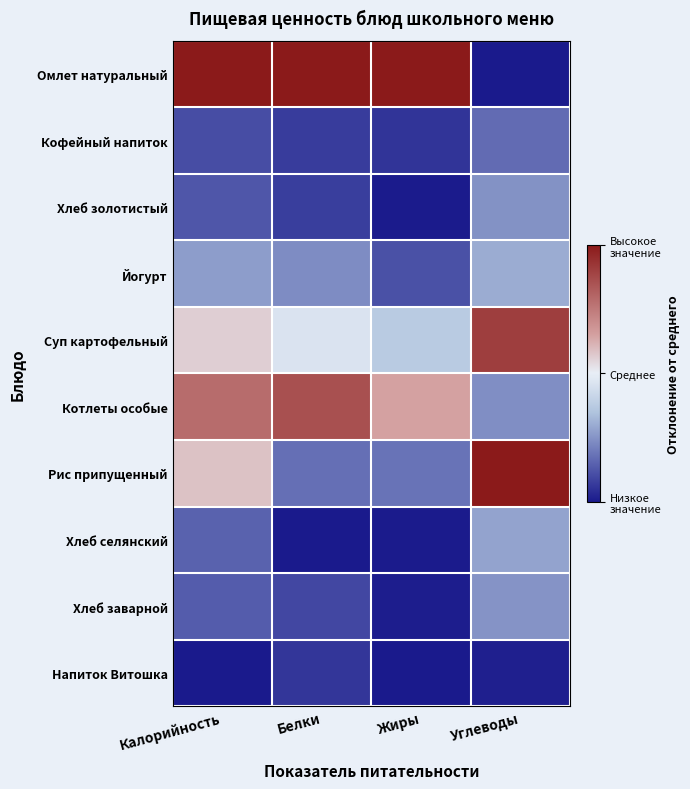

Reading left to right, what are all the values shown in this chart?

Омлет натуральный: Калорийность=1.0	Белки=1.0	Жиры=1.0	Углеводы=-1.0
Кофейный напиток: Калорийность=-0.8	Белки=-0.9	Жиры=-0.9	Углеводы=-0.7
Хлеб золотистый: Калорийность=-0.7	Белки=-0.8	Жиры=-1.0	Углеводы=-0.5
Йогурт: Калорийность=-0.5	Белки=-0.5	Жиры=-0.8	Углеводы=-0.4
Суп картофельный: Калорийность=0.1	Белки=-0.1	Жиры=-0.2	Углеводы=0.8
Котлеты особые: Калорийность=0.6	Белки=0.7	Жиры=0.3	Углеводы=-0.5
Рис припущенный: Калорийность=0.2	Белки=-0.6	Жиры=-0.6	Углеводы=1.0
Хлеб селянский: Калорийность=-0.7	Белки=-1.0	Жиры=-1.0	Углеводы=-0.4
Хлеб заварной: Калорийность=-0.7	Белки=-0.8	Жиры=-1.0	Углеводы=-0.5
Напиток Витошка: Калорийность=-1.0	Белки=-0.9	Жиры=-1.0	Углеводы=-1.0